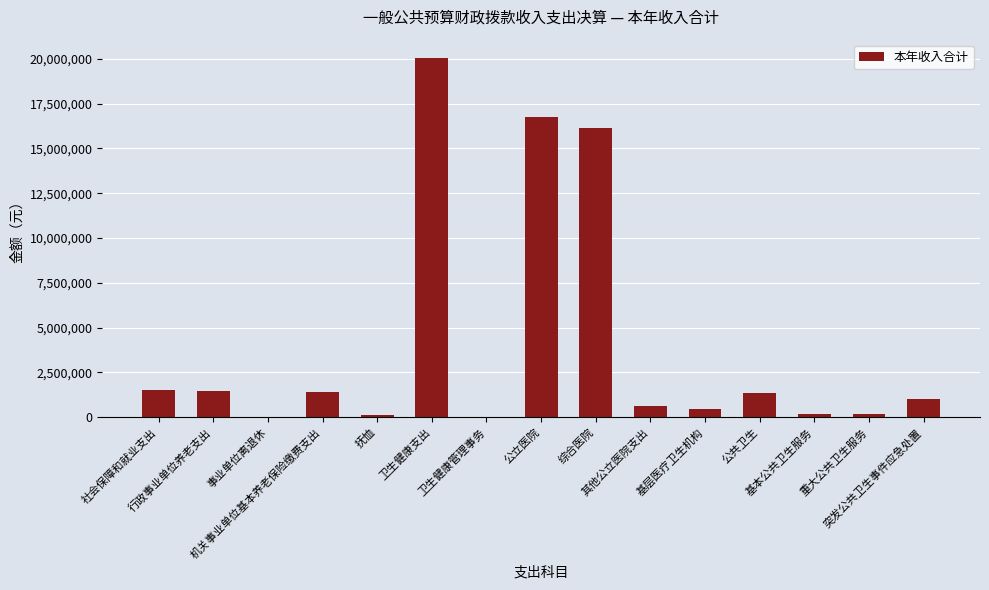

What is the sum of all values?

61201768.6